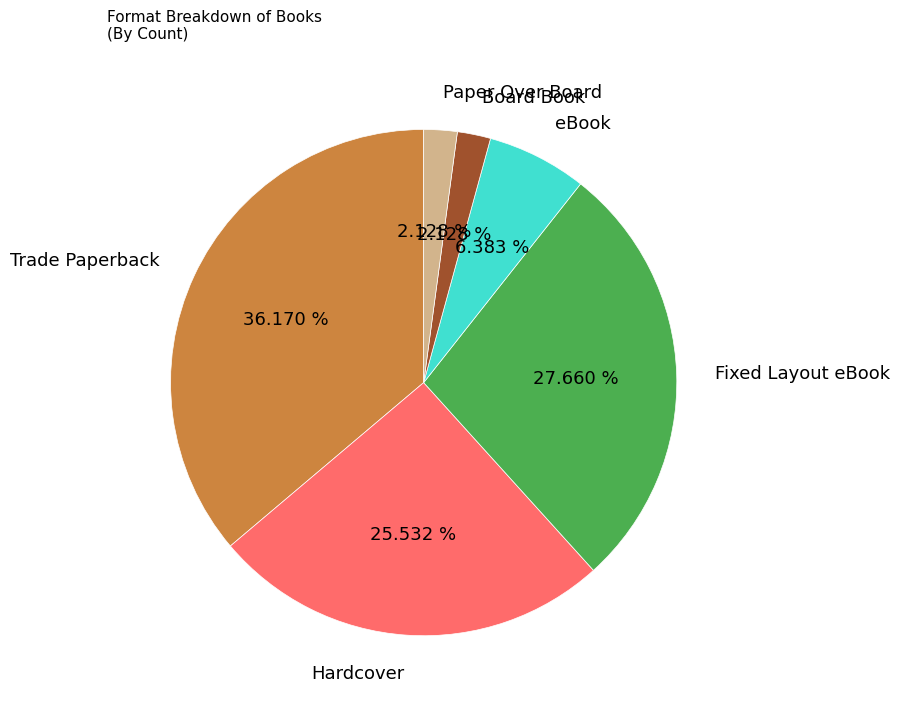

Is Paper Over Board the majority of the pie?

No